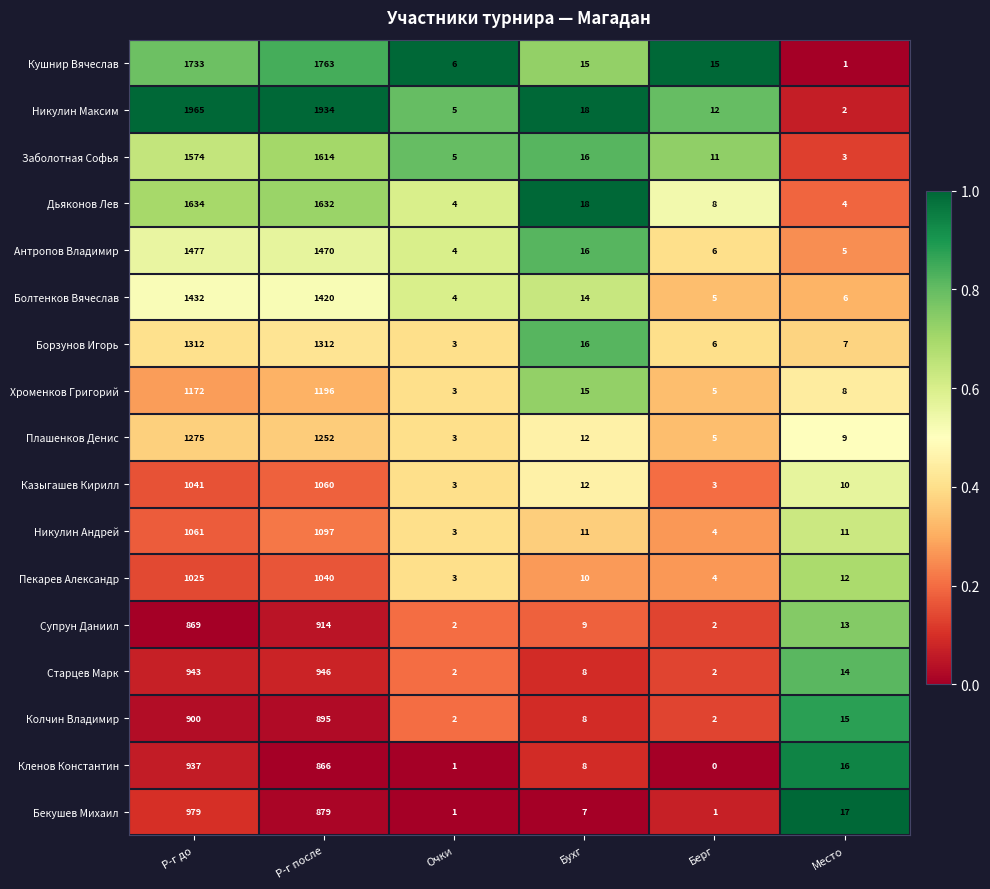

At which category is the sum across all series the highest?

Р-г до